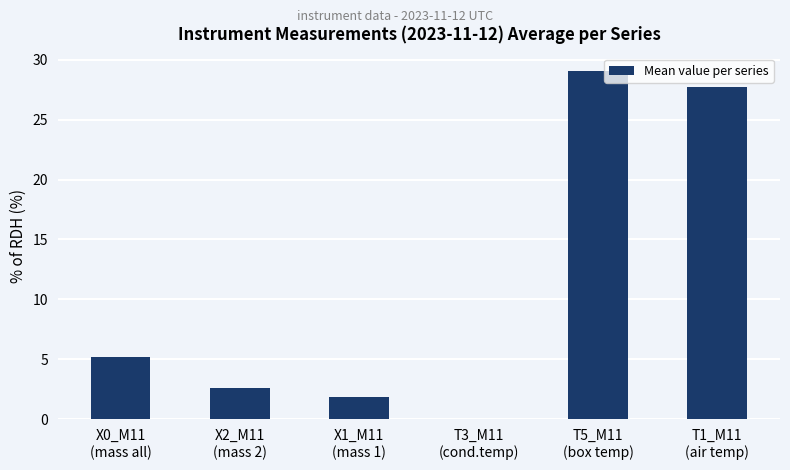

How many values exceed 5?

3